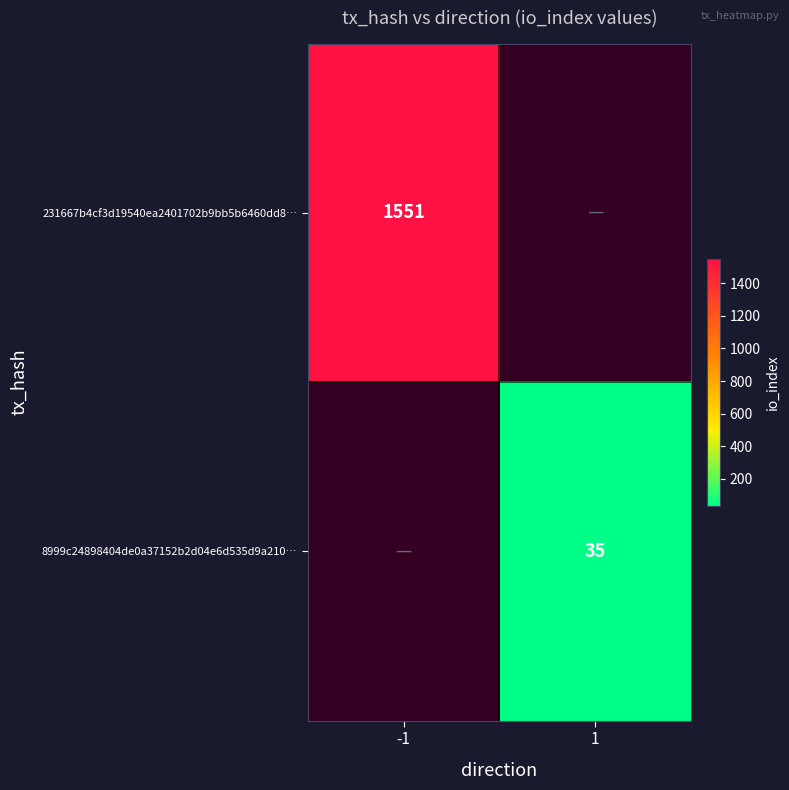

True or false: 8999c24898404de0a37152b2d04e6d535d9a210… has a value of 35 at 1.

True